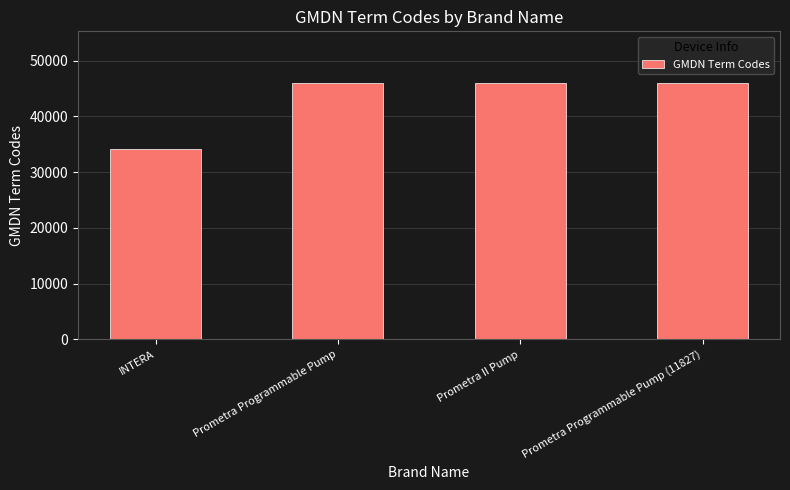

What is the smallest value displayed?

34071